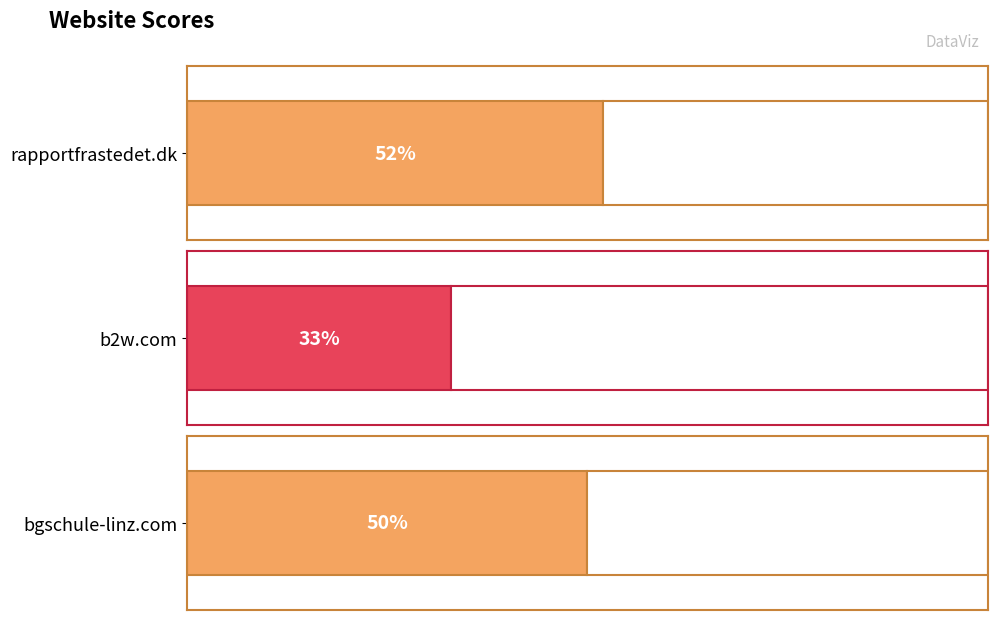

Where does the data first go above 50?

rapportfrastedet.dk